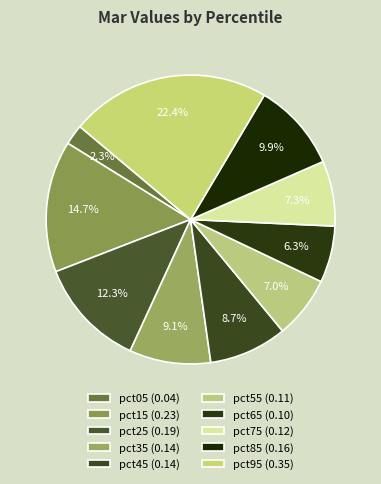

Is there any slice that represents more than half of the pie?

No